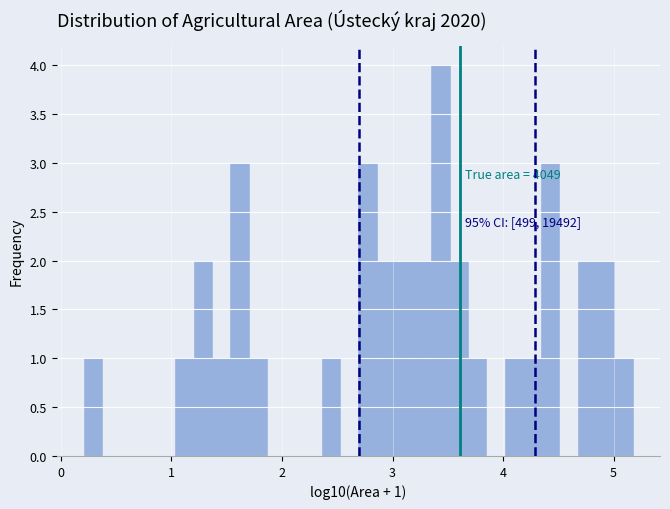

Around what value on the x-axis is the tallest bar? Give the approximate position of its centre, as read against the axis.

3.4